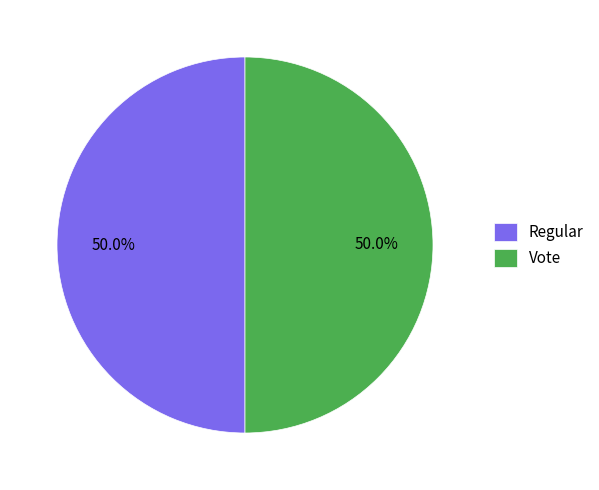

True or false: Regular accounts for 50% of the total.

True